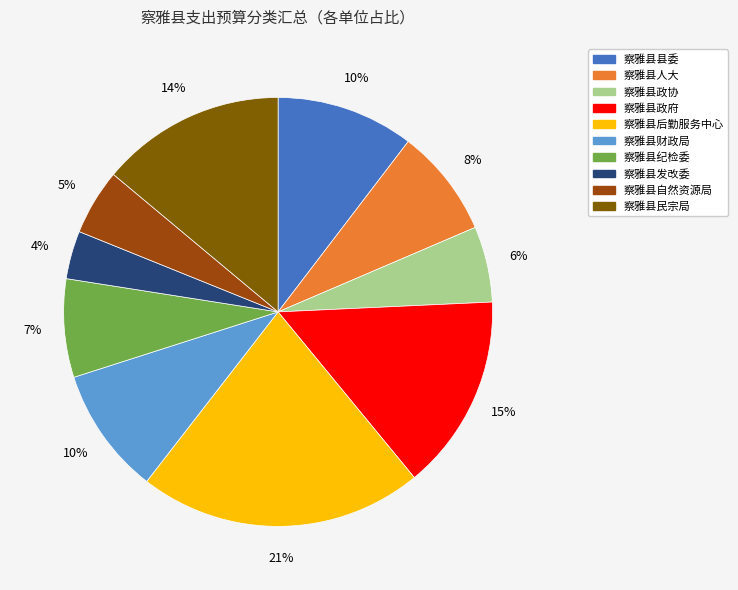

The 察雅县发改委 slice represents 4% of the pie. True or false?

True